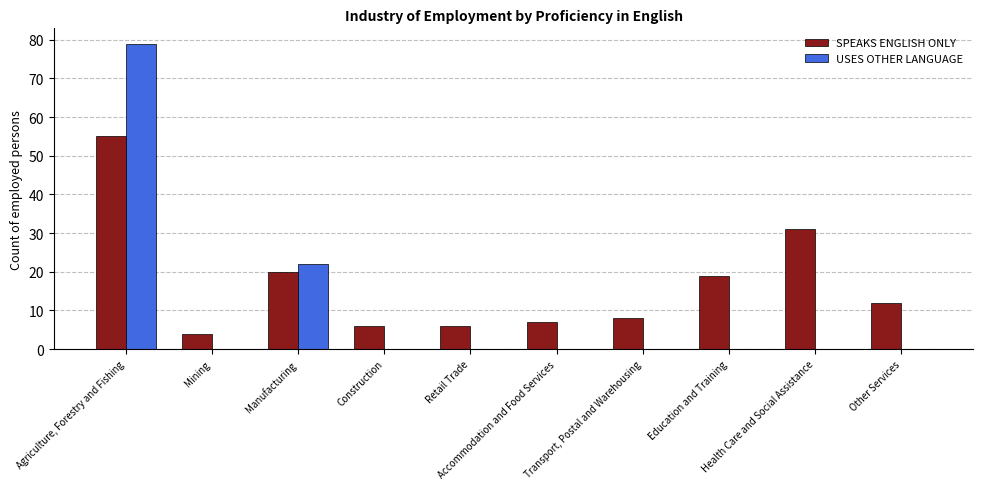

Which category has the highest value in the USES OTHER LANGUAGE series?

Agriculture, Forestry and Fishing